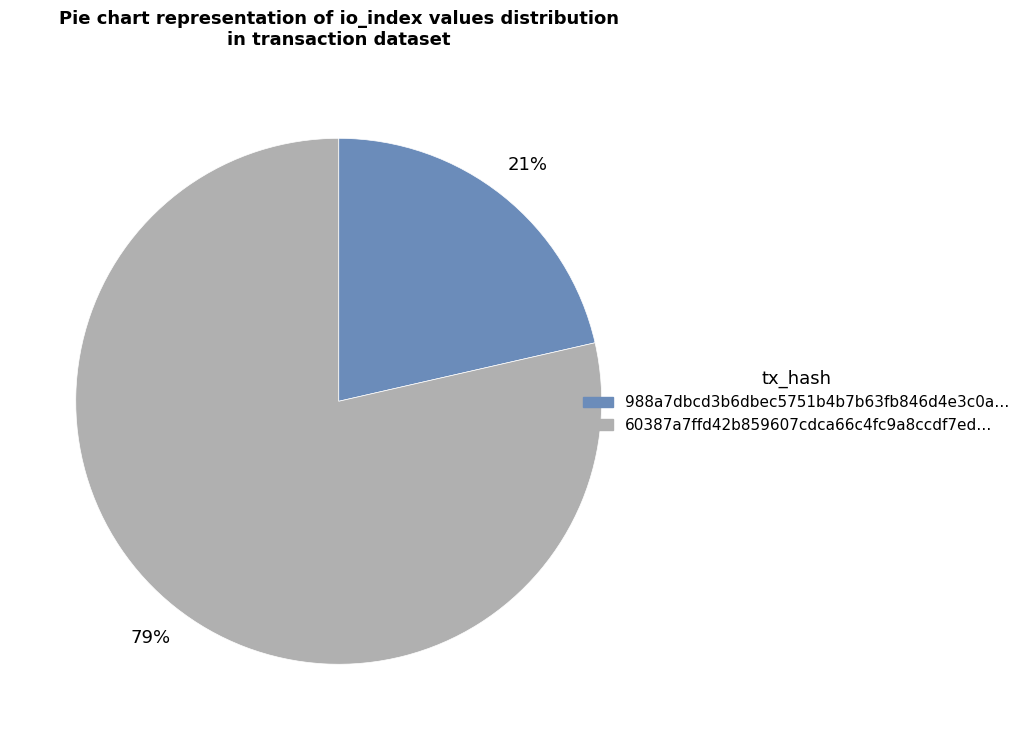

Is there a majority slice in this chart?

Yes